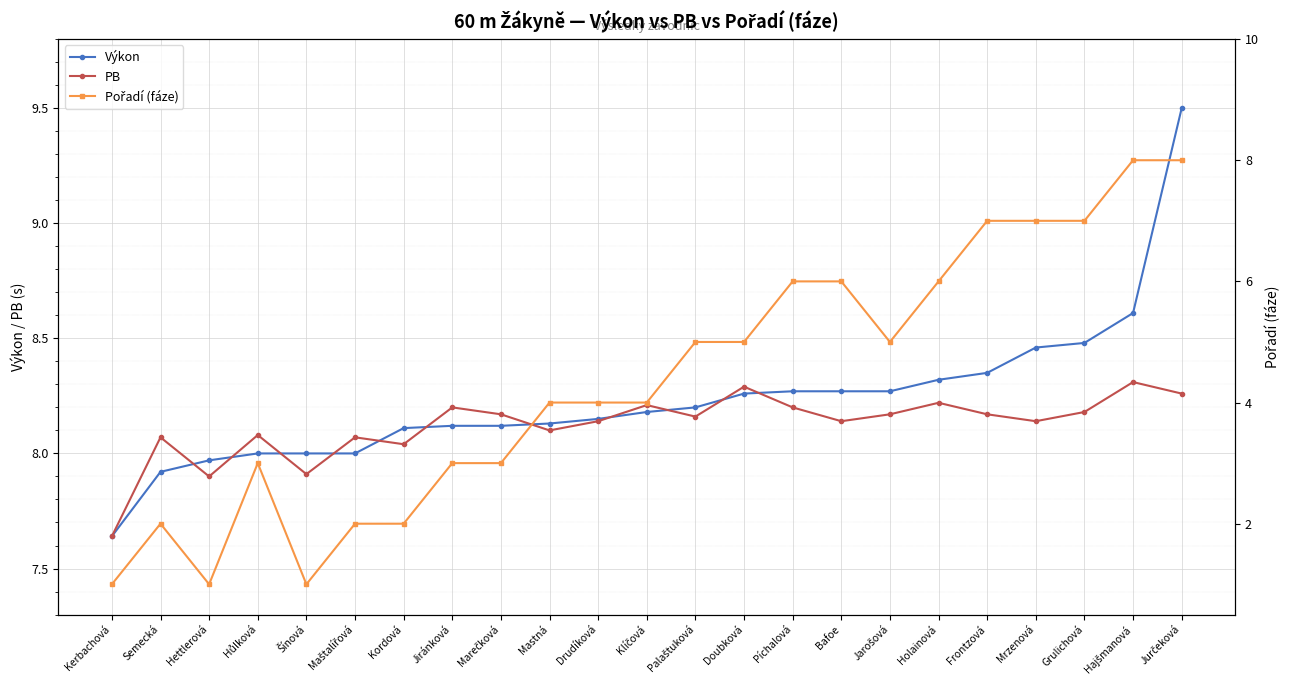

What value does the Pořadí (fáze) series have at Jiránková?

3.0